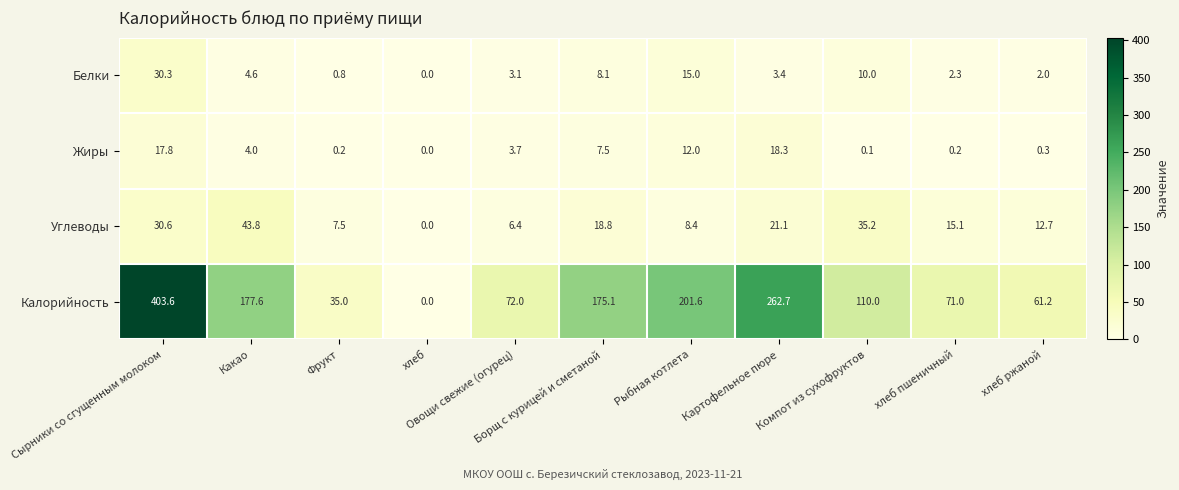

Which series has the largest range (max minus min)?

Калорийность